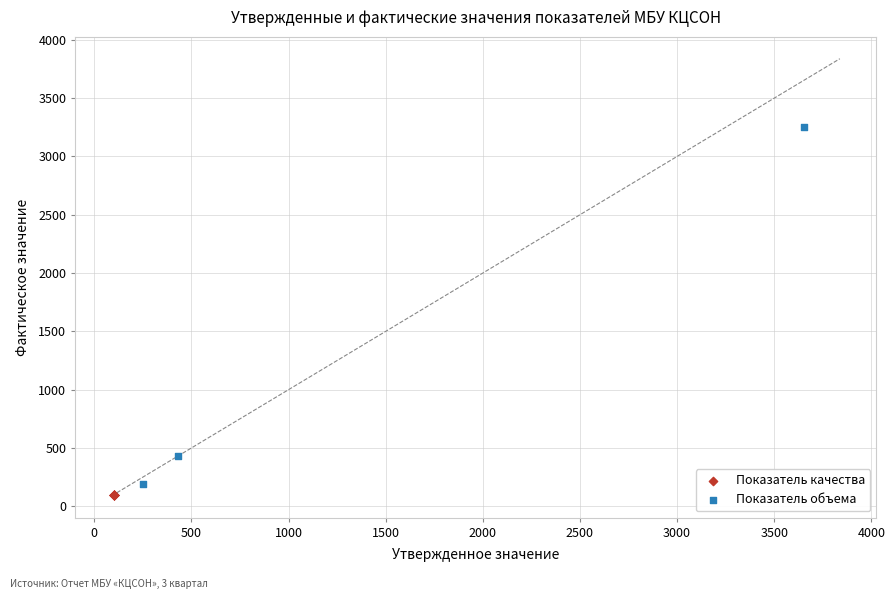

Which series reaches the maximum Y coordinate?

Показатель объема